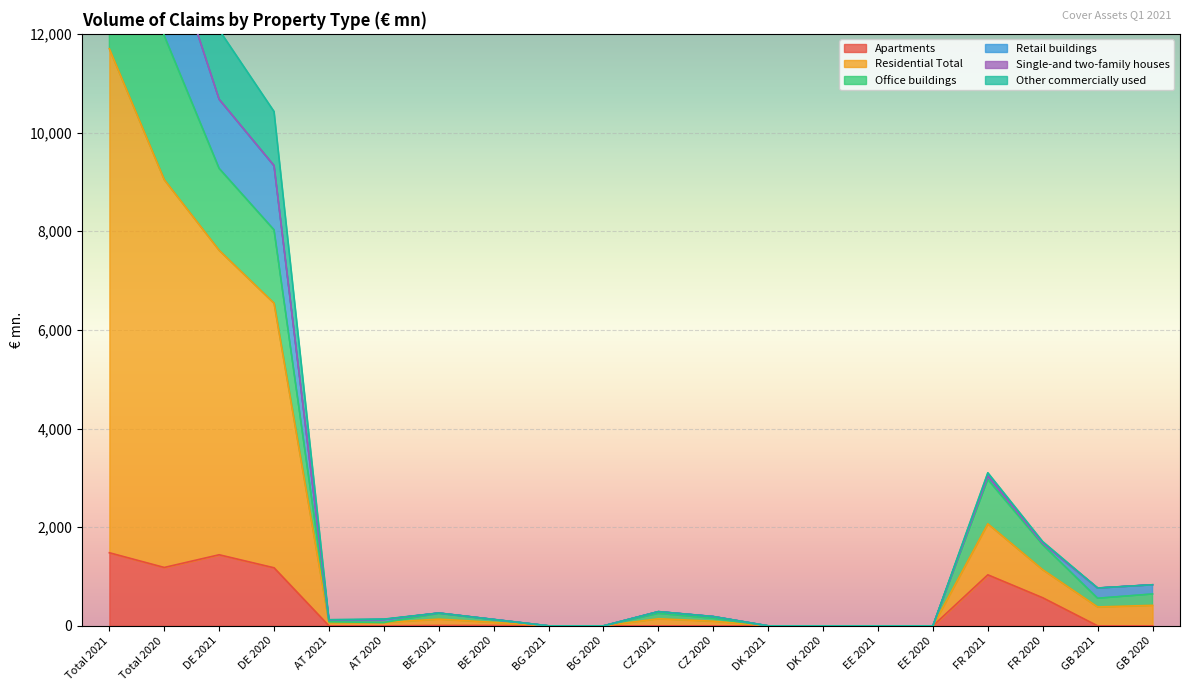

Is it true that Apartments equals 0.0 at BG 2020?

True